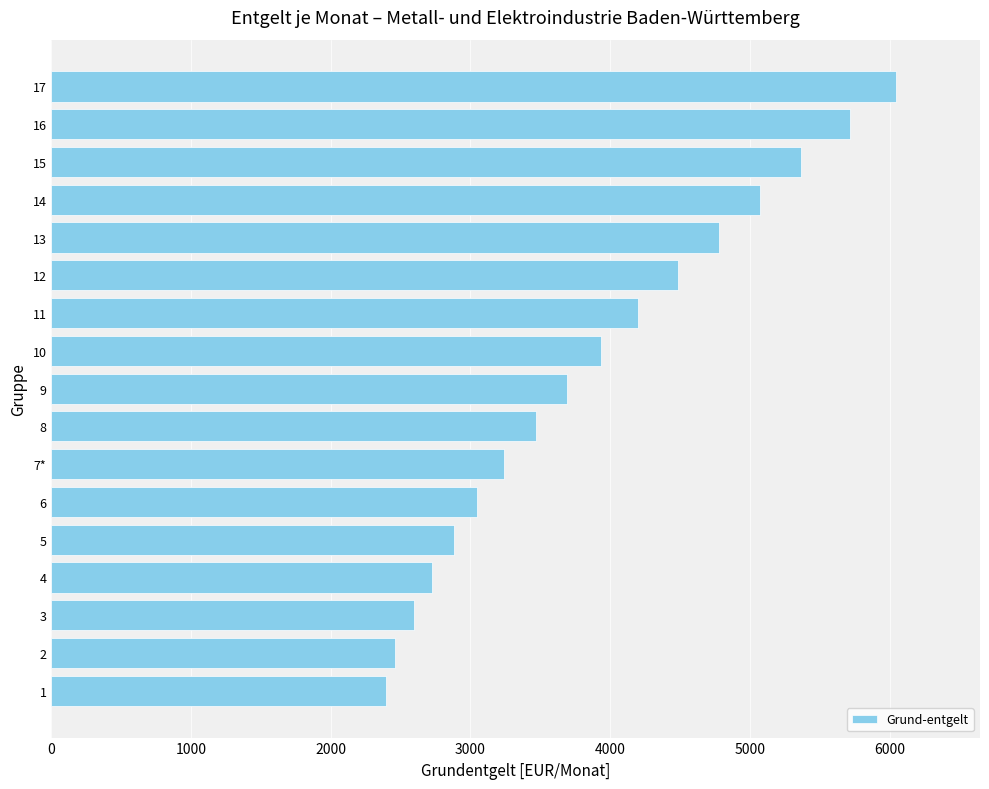

Rank the categories by value from lowest to highest.

1, 2, 3, 4, 5, 6, 7*, 8, 9, 10, 11, 12, 13, 14, 15, 16, 17